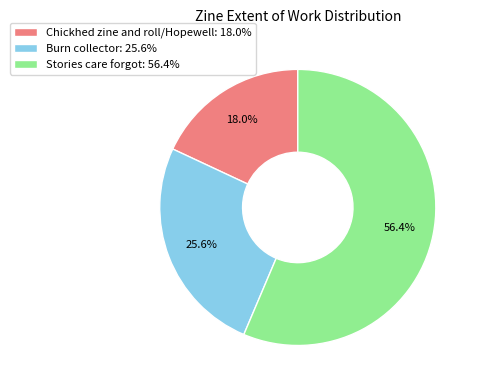

What is the majority slice?

Stories care forgot